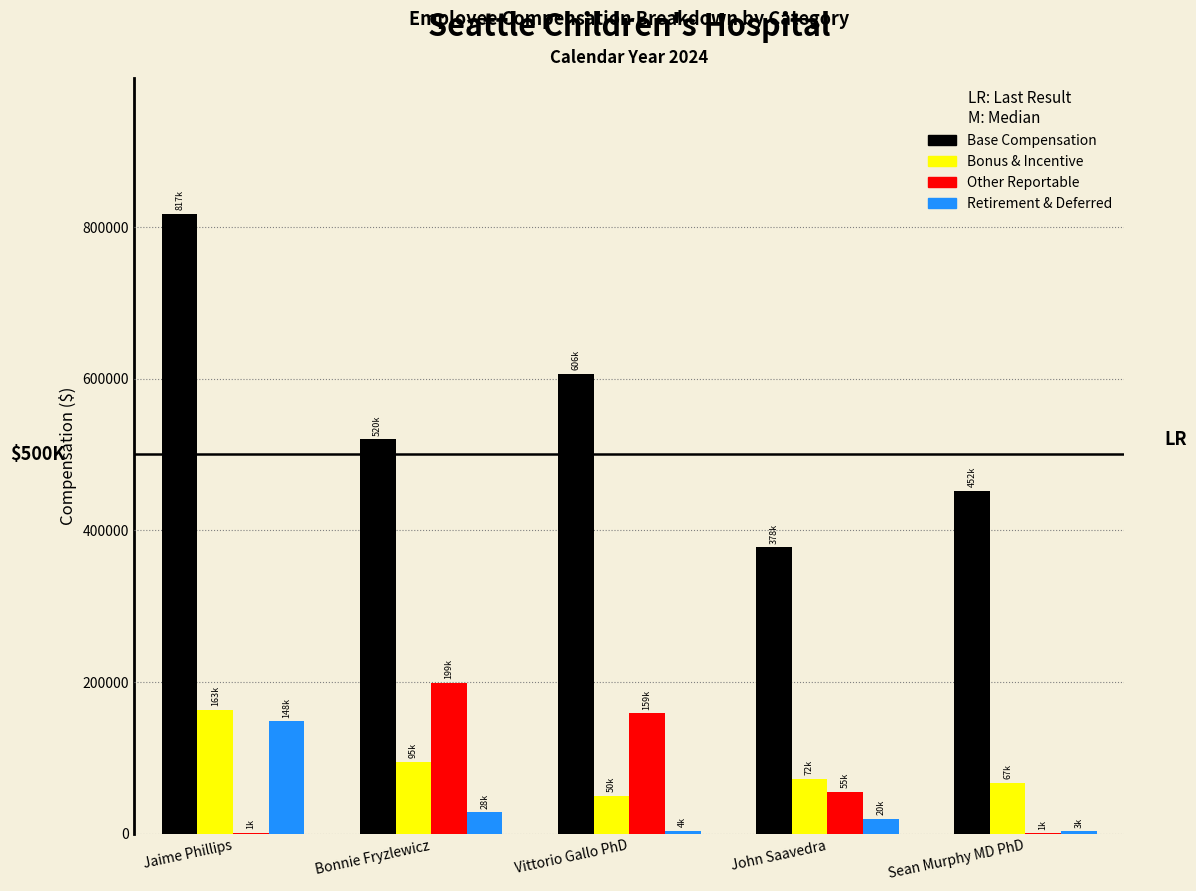

What is the highest value of the Bonus & Incentive series?

163053